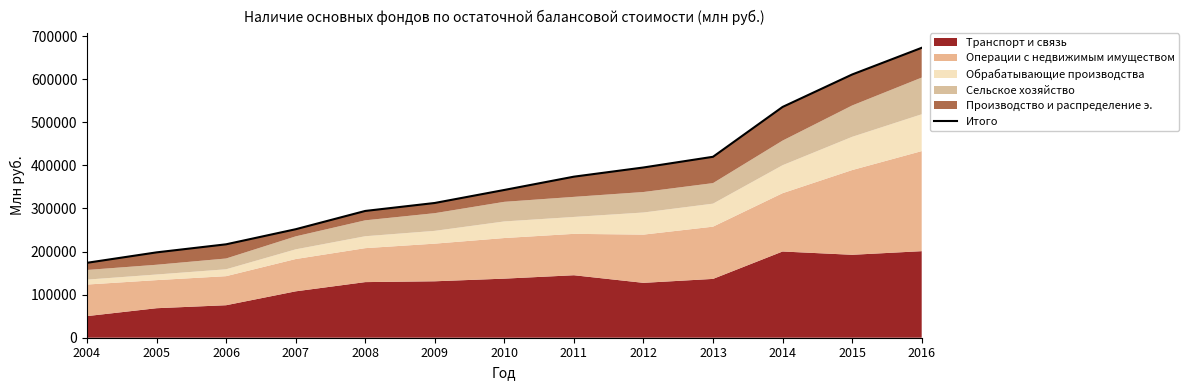

What is the difference between the maximum and minimum values?

498971